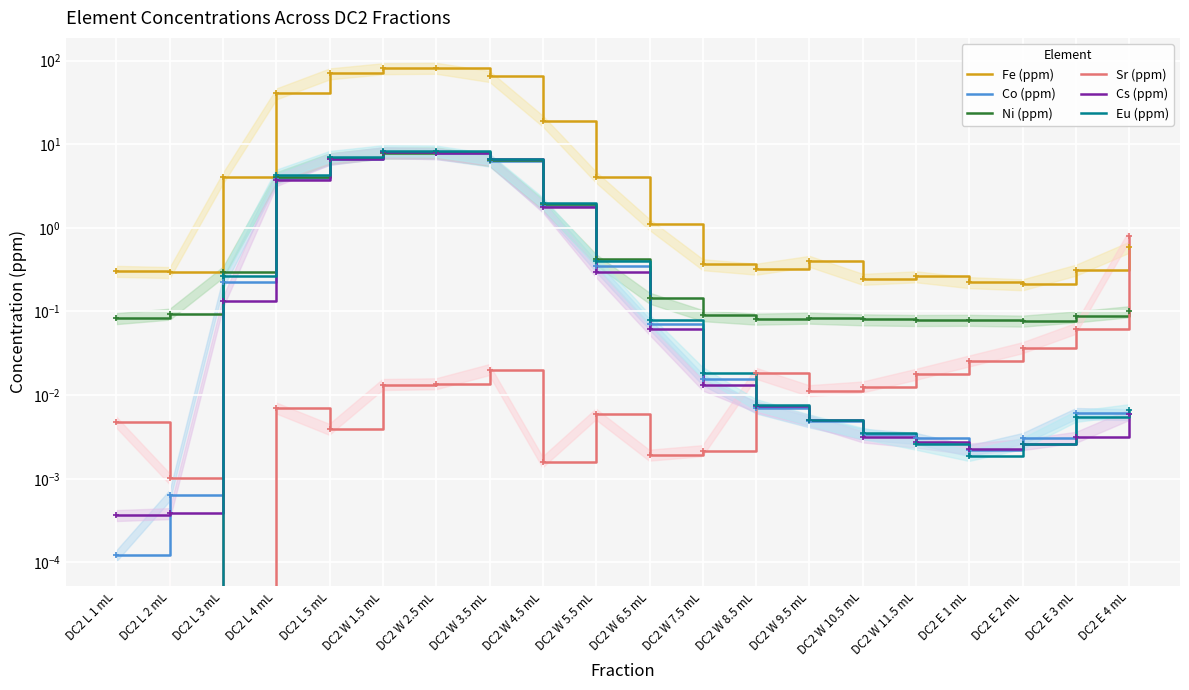

How many interior local valleys does the Eu (ppm) series have?

2